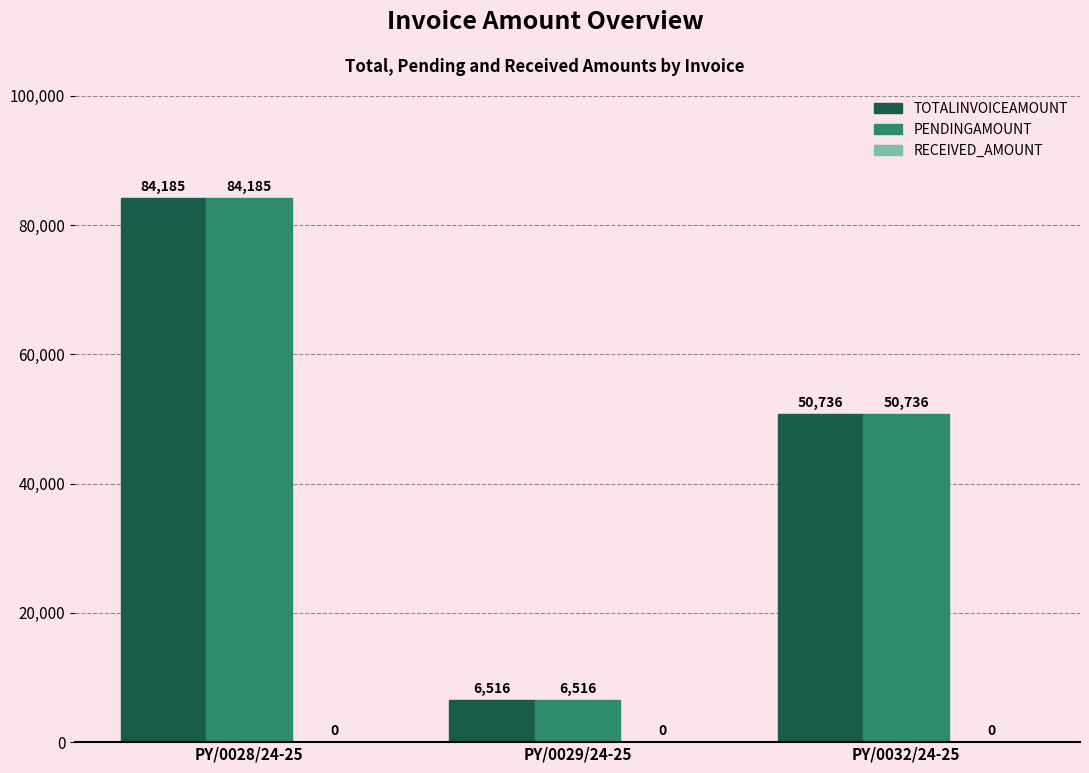

Rank the categories by PENDINGAMOUNT value from highest to lowest.

PY/0028/24-25, PY/0032/24-25, PY/0029/24-25